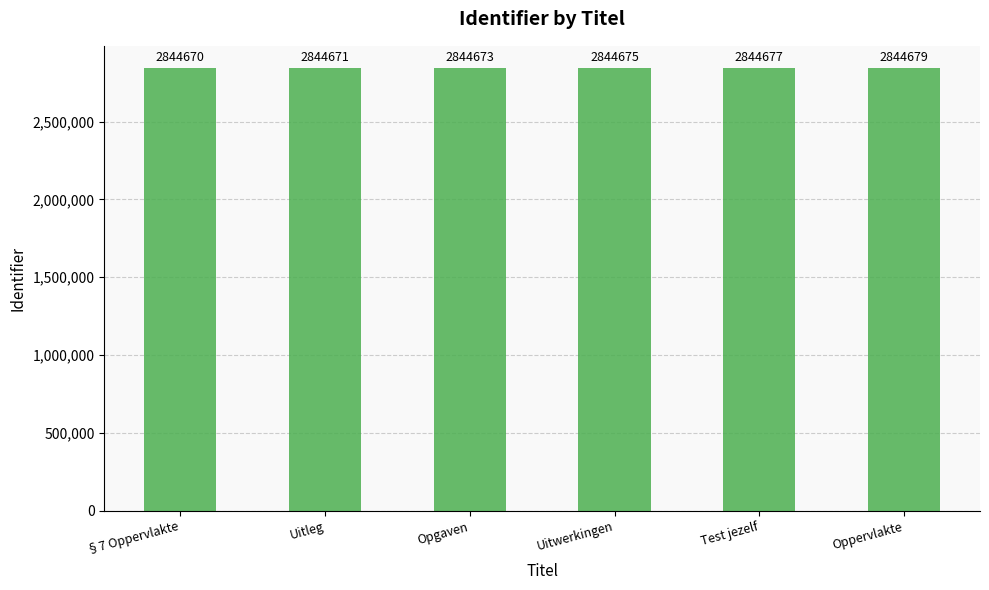

How many series are shown in this chart?

1